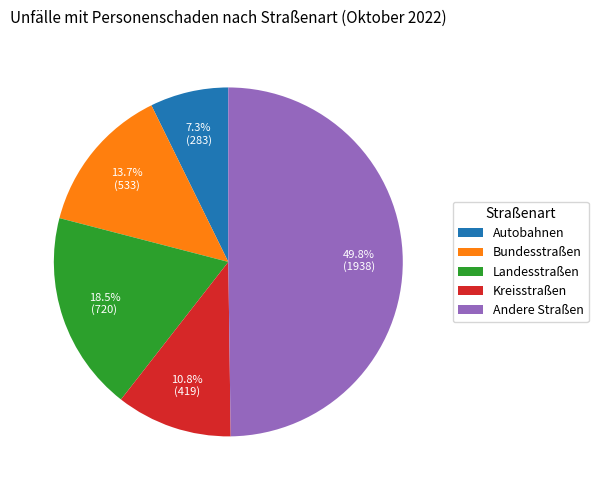

Rank the categories by value from lowest to highest.

Autobahnen, Kreisstraßen, Bundesstraßen, Landesstraßen, Andere Straßen